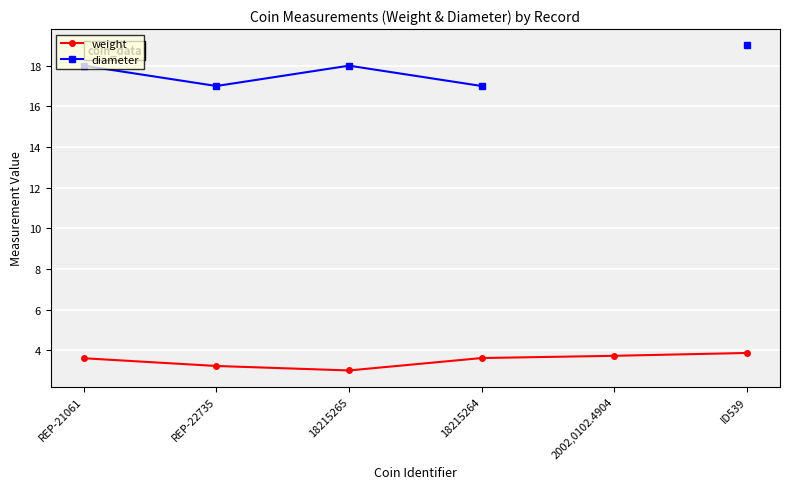

True or false: weight has a value of 1.7 at REP-21061.

False